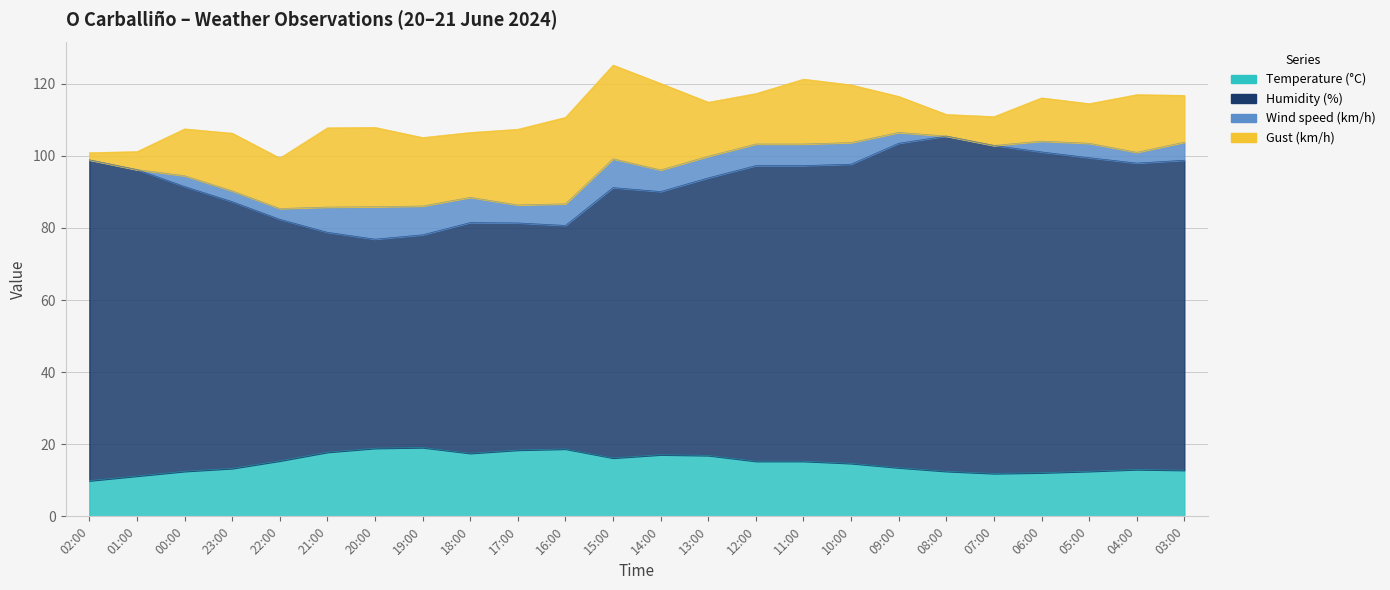

How many interior local valleys does the Humidity (%) series have?

4